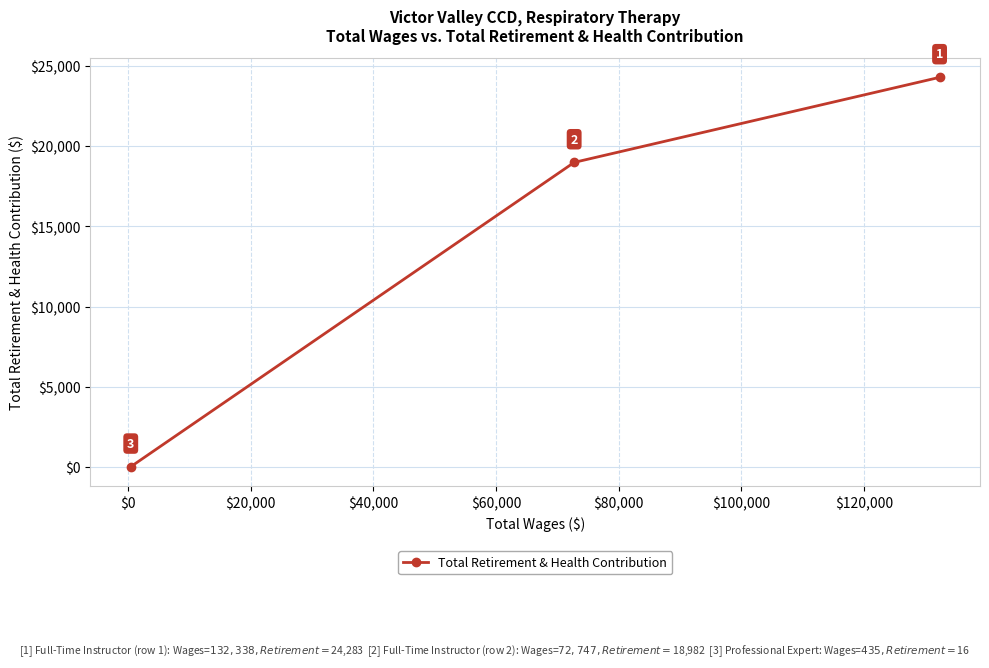

Count the number of data series in this chart.

1